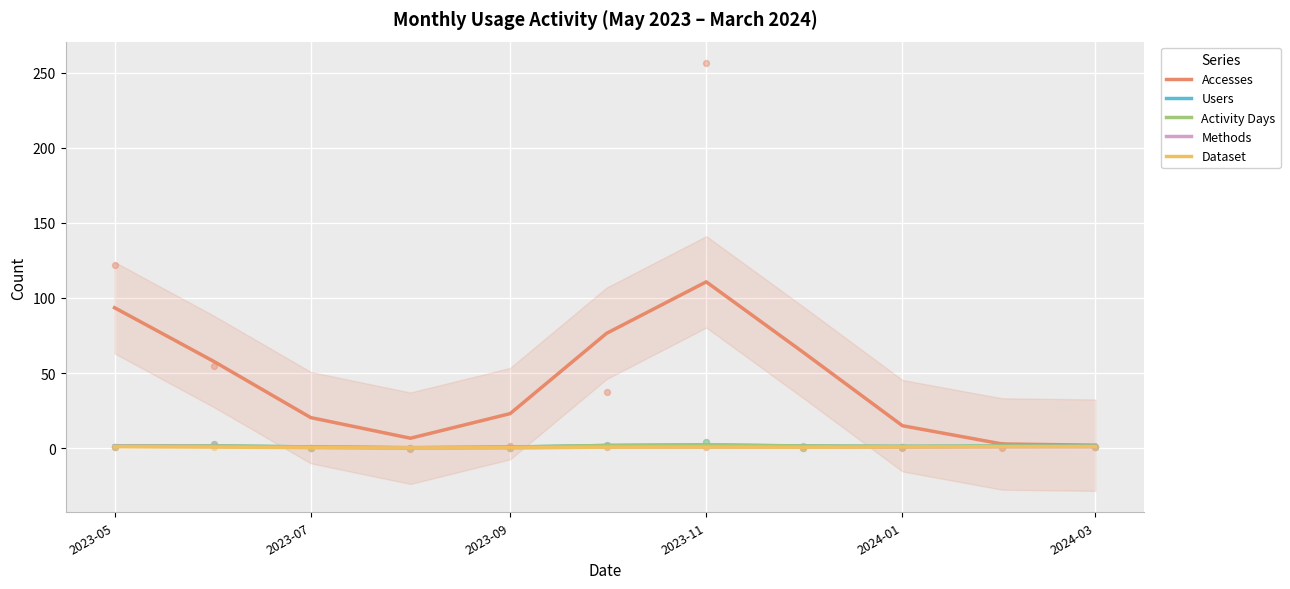

Which series has the widest spread of Y values?

Accesses